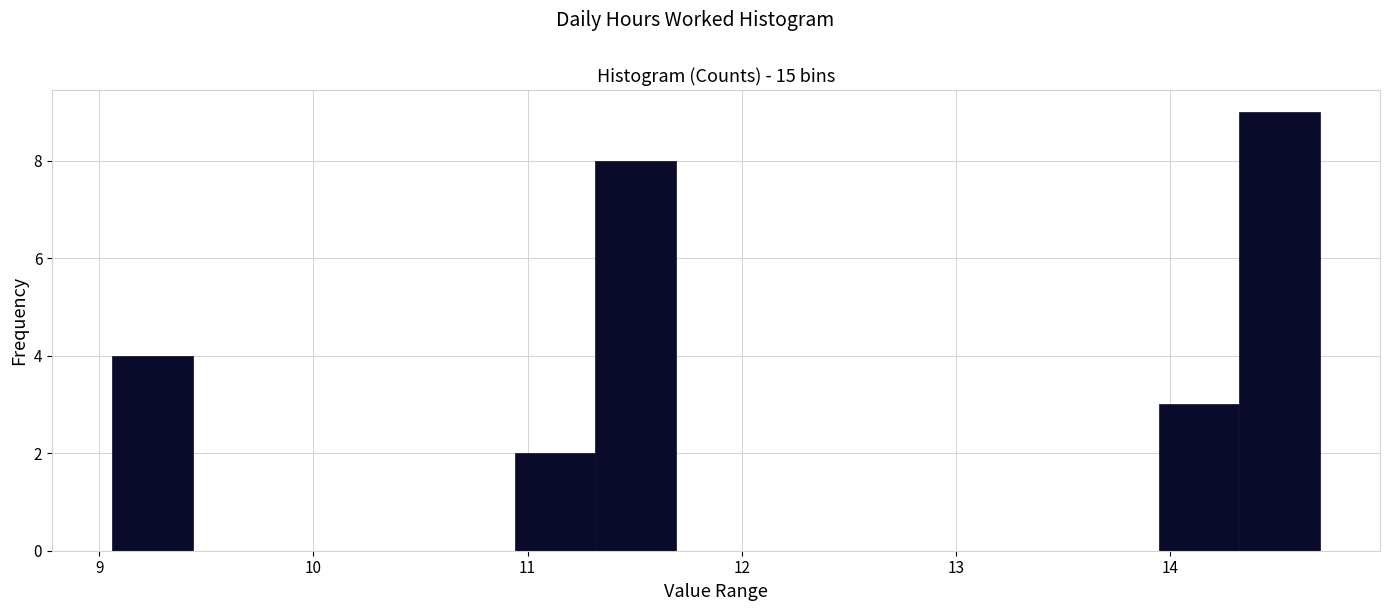

Around what value on the x-axis is the tallest bar? Give the approximate position of its centre, as read against the axis.

14.5